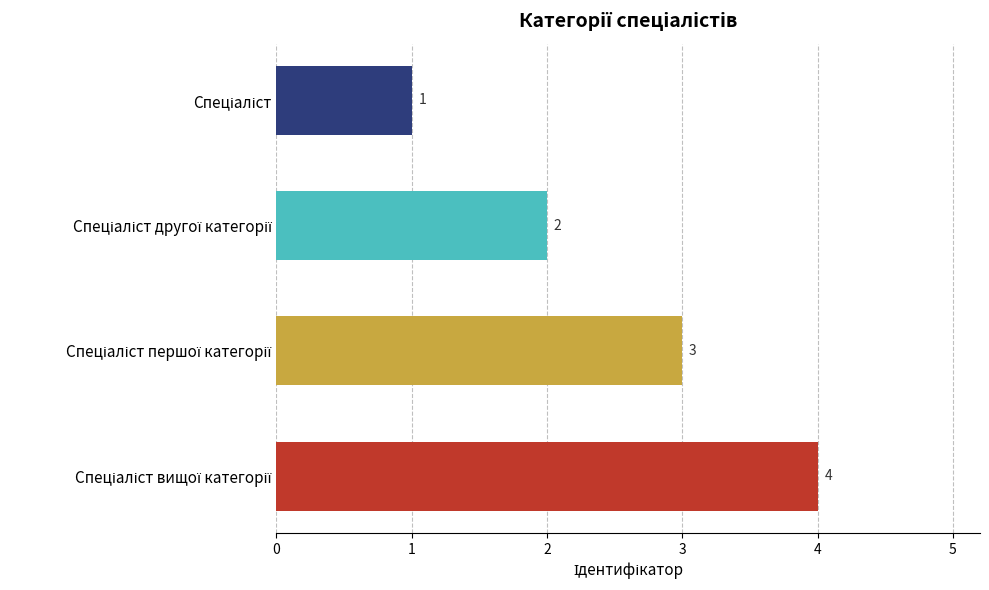

How many values are between 2 and 4?

3